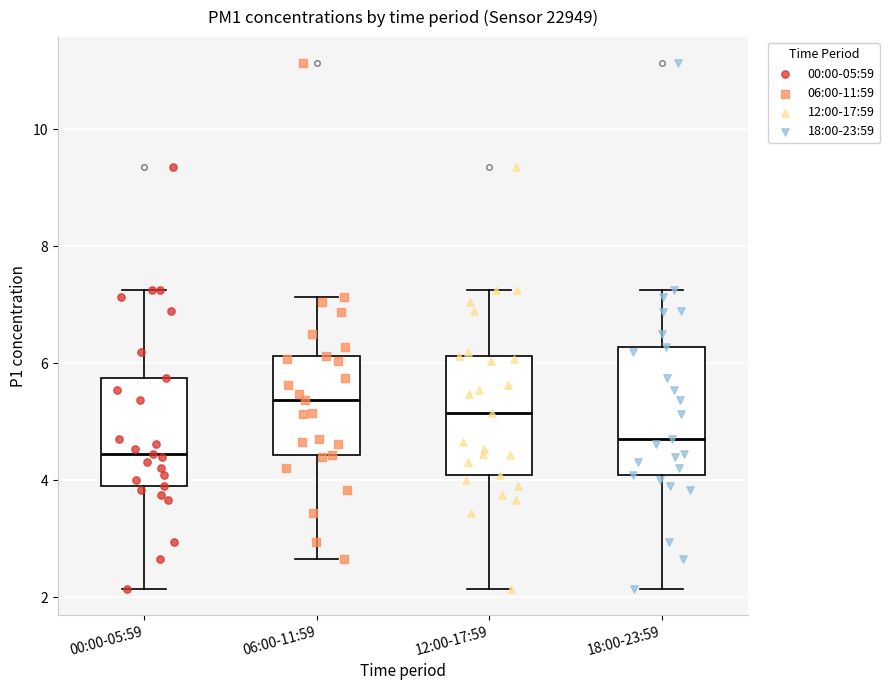

Reading left to right, transcribe this box plot: for each box, give where its median line is, the range the box spans, and where its two whiskers end, as read against the y-axis. The values are not printed on the chart, so give them approximately, as read against the axis.

00:00-05:59: median 4.4, box 4.0 to 5.8, whiskers 2.2 to 7.2
06:00-11:59: median 5.4, box 4.4 to 6.2, whiskers 2.6 to 7.2
12:00-17:59: median 5.2, box 4.2 to 6.2, whiskers 2.2 to 7.2
18:00-23:59: median 4.8, box 4.2 to 6.2, whiskers 2.2 to 7.2